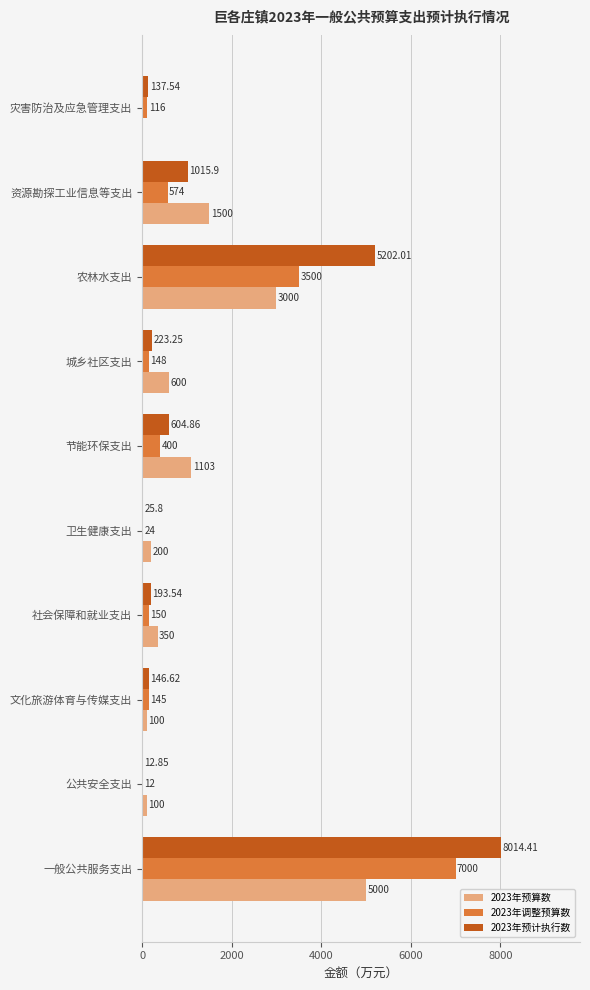

Is the value of 2023年预计执行数 at 城乡社区支出 greater than the value of 2023年预算数 at 资源勘探工业信息等支出?

No